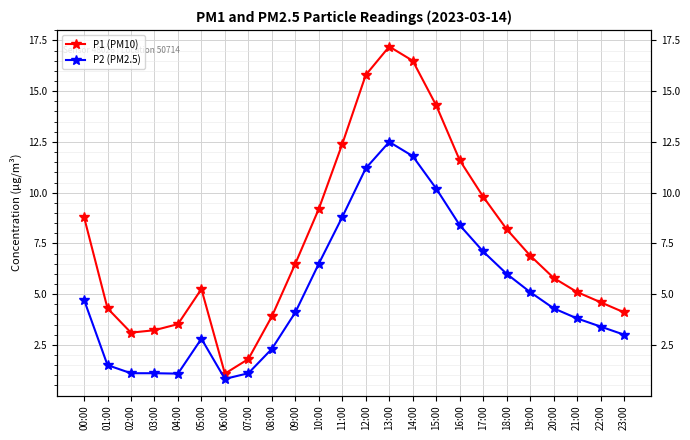

True or false: P2 (PM2.5) and P1 (PM10) intersect in this chart.

False